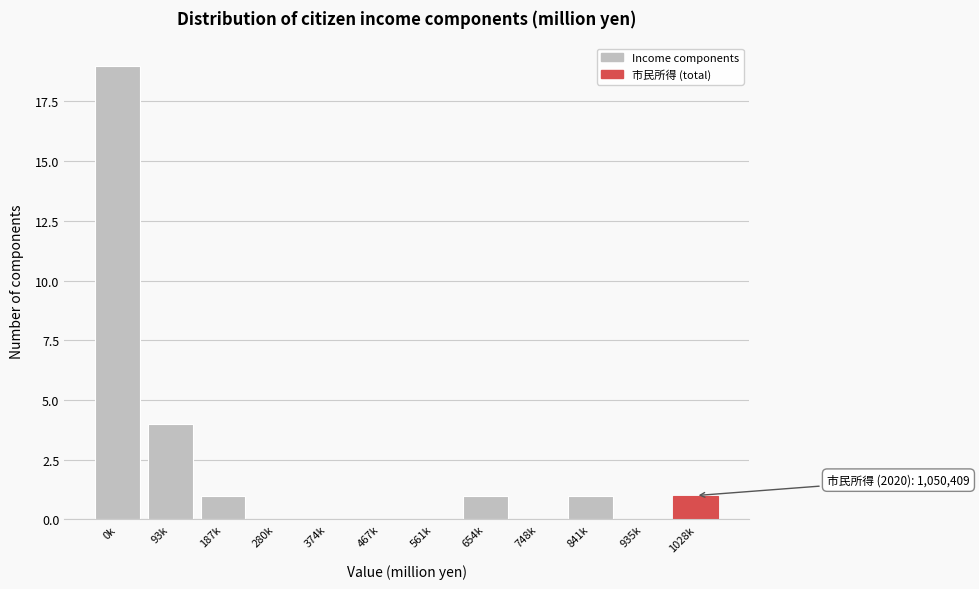

Reading right to left, extract all data points from this chart.

1028k=1	935k=0	841k=1	748k=0	654k=1	561k=0	467k=0	374k=0	280k=0	187k=1	93k=4	0k=19